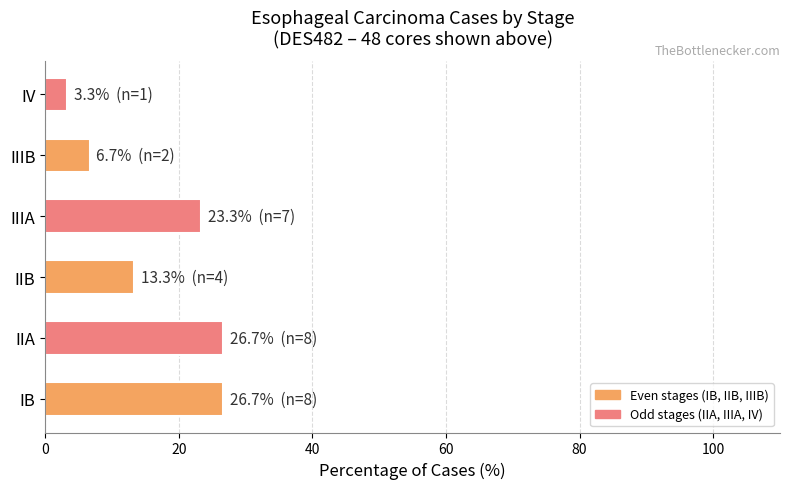

What is the average value?

16.7